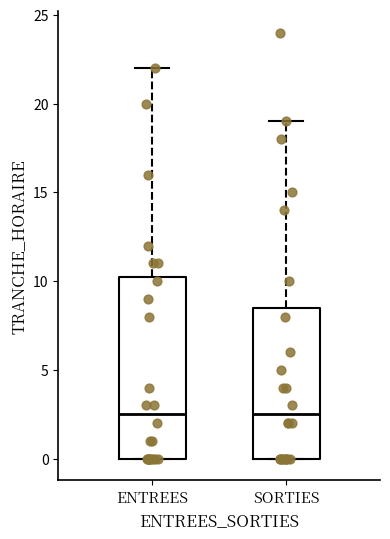

Reading left to right, transcribe this box plot: for each box, give where its median line is, the range the box spans, and where its two whiskers end, as read against the y-axis. The values are not printed on the chart, so give them approximately, as read against the axis.

ENTREES: median 2.5, box 0.0 to 10.5, whiskers 0.0 to 22.0
SORTIES: median 2.5, box 0.0 to 8.5, whiskers 0.0 to 19.0